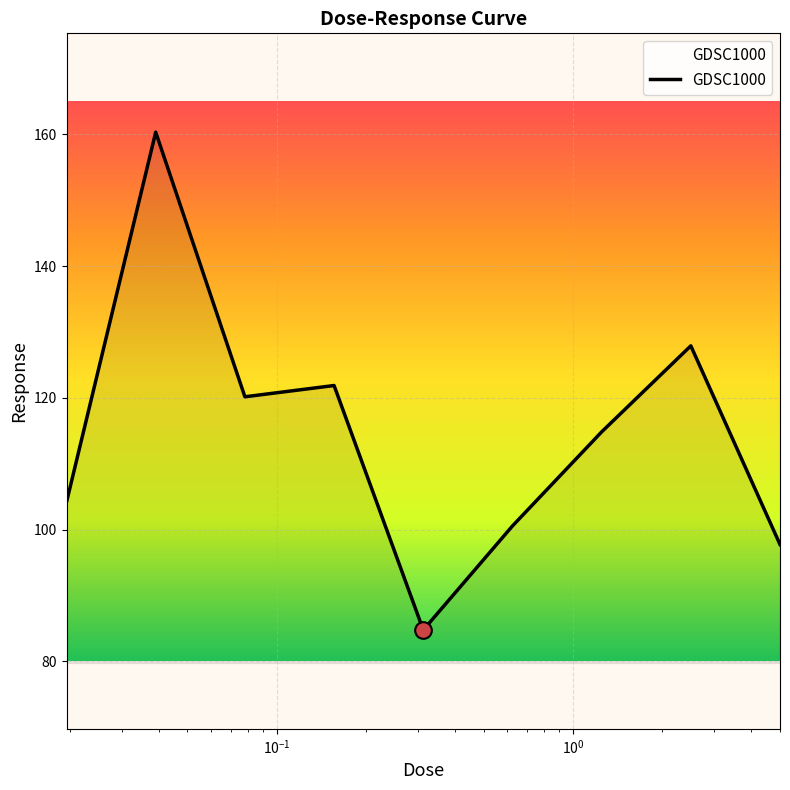

What is the difference between the second highest and second lowest values?

30.1